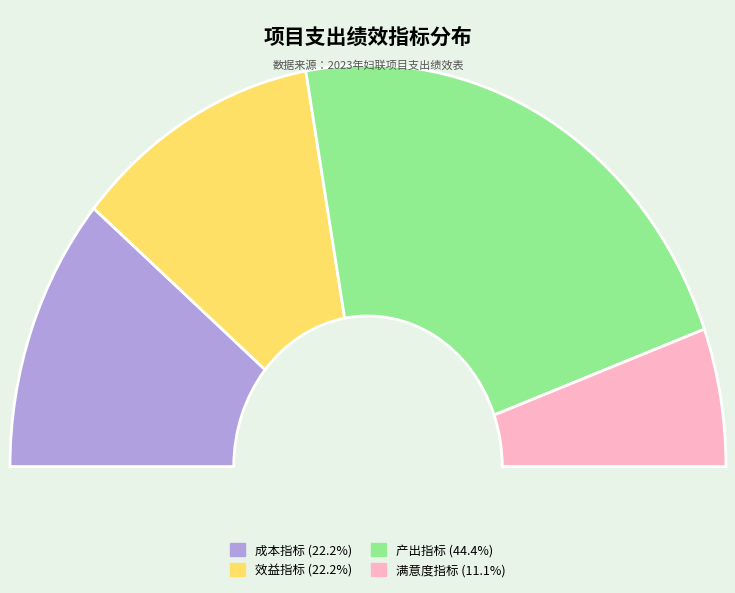

What percentage do 满意度指标 and 成本指标 together represent?

33.3%